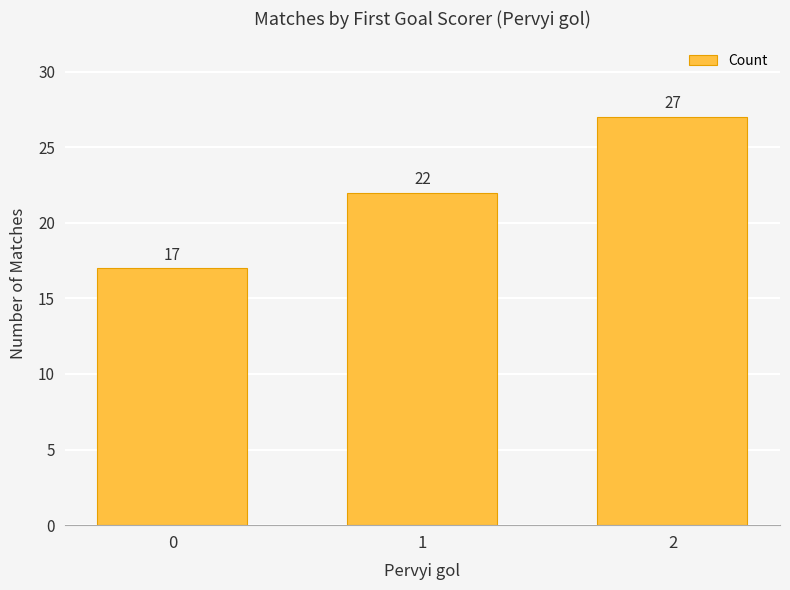

The value at 2 is 40. True or false?

False